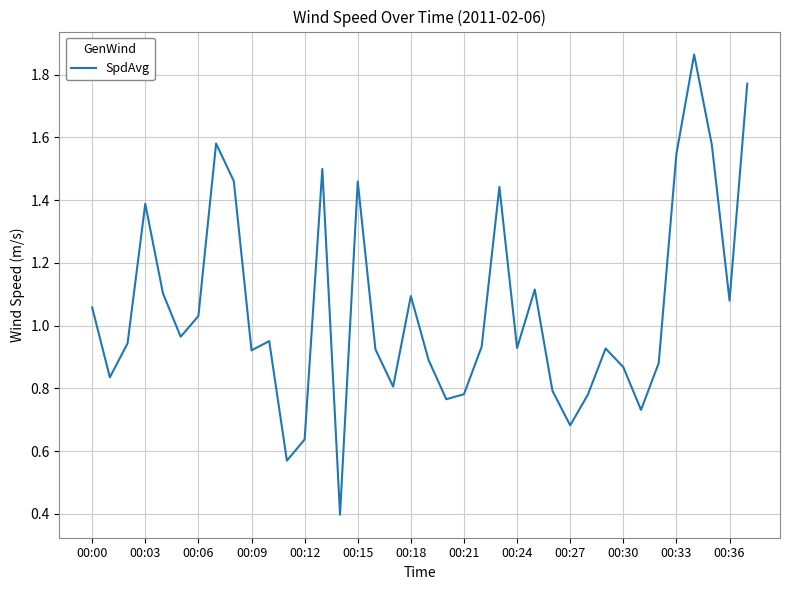

What is the minimum value shown in the chart?

0.4